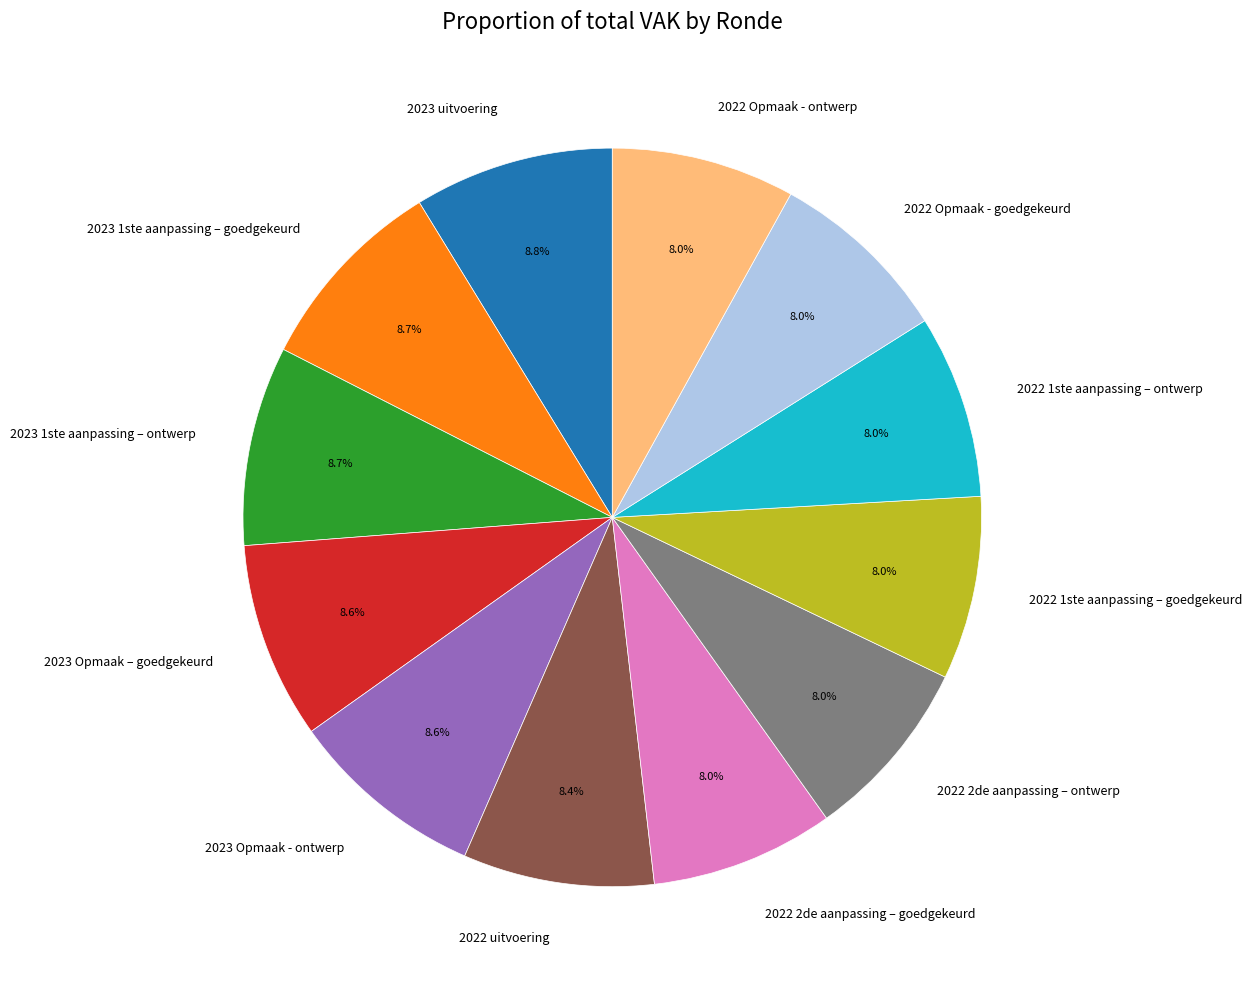

Between 2023 uitvoering and 2022 2de aanpassing – ontwerp, which is larger?

2023 uitvoering